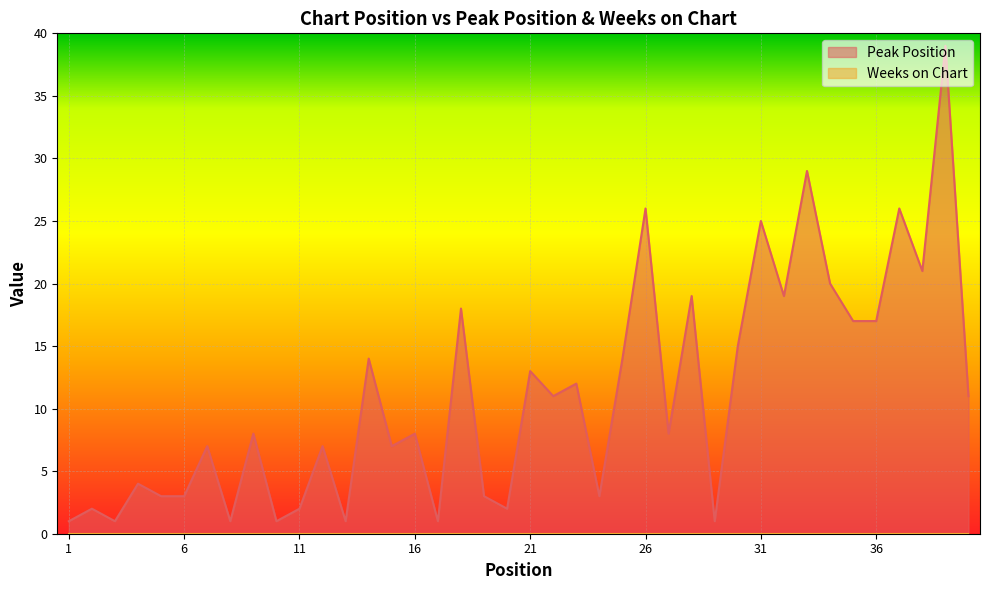

What is the value of the 14th point from the left?

14